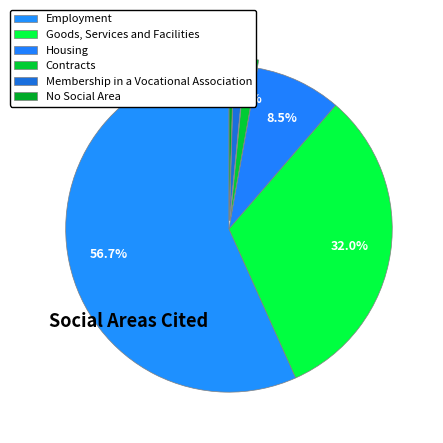

To the nearest percent, what is the difference between the largest and smallest slice percentages?

56%